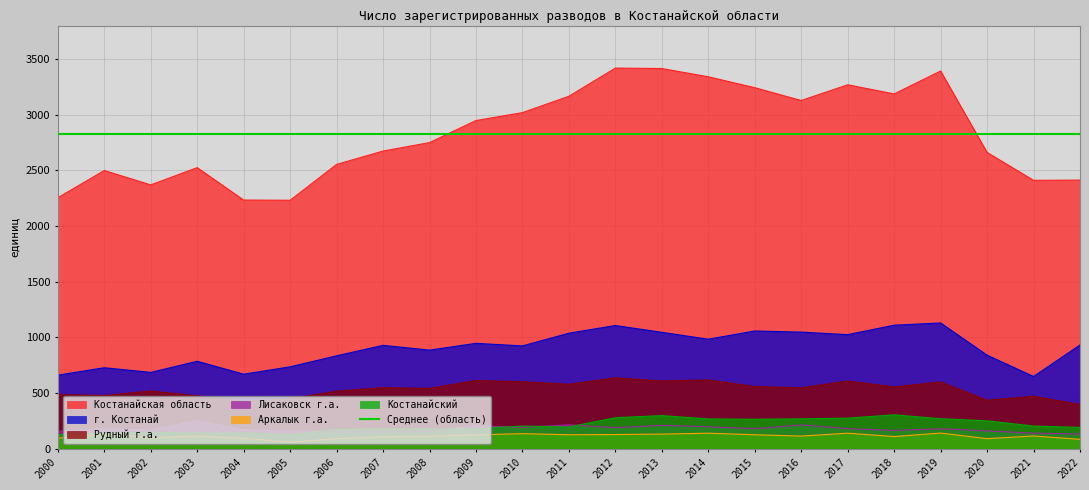

At which label does Костанайский first exceed 195?

2010